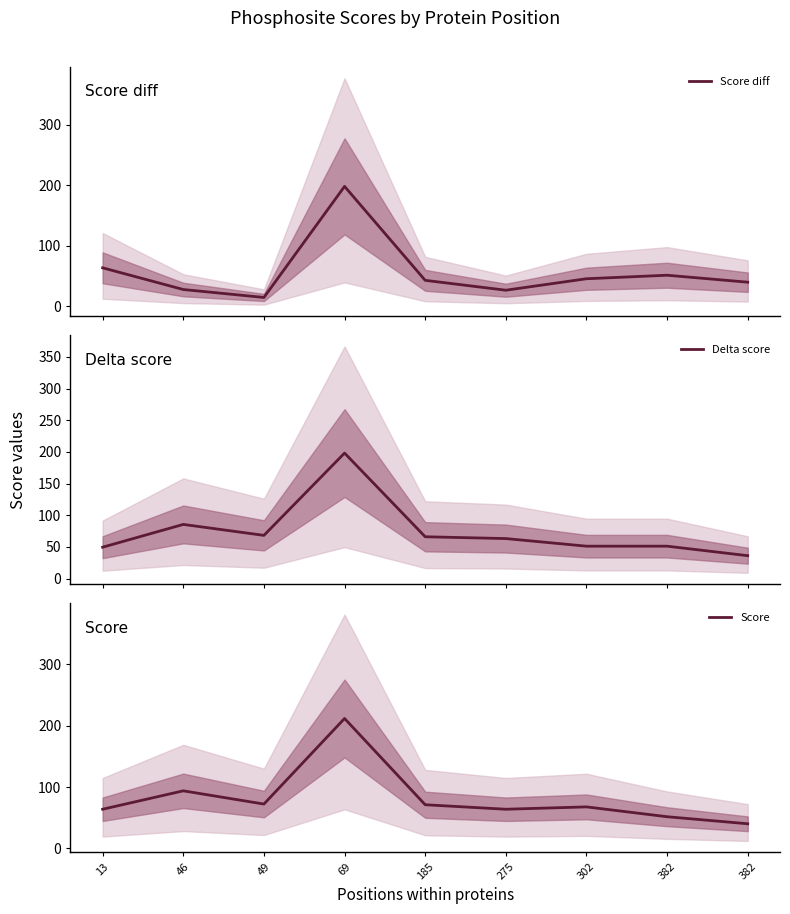

Is the value of Delta score at 13 greater than the value of Score diff at 275?

Yes